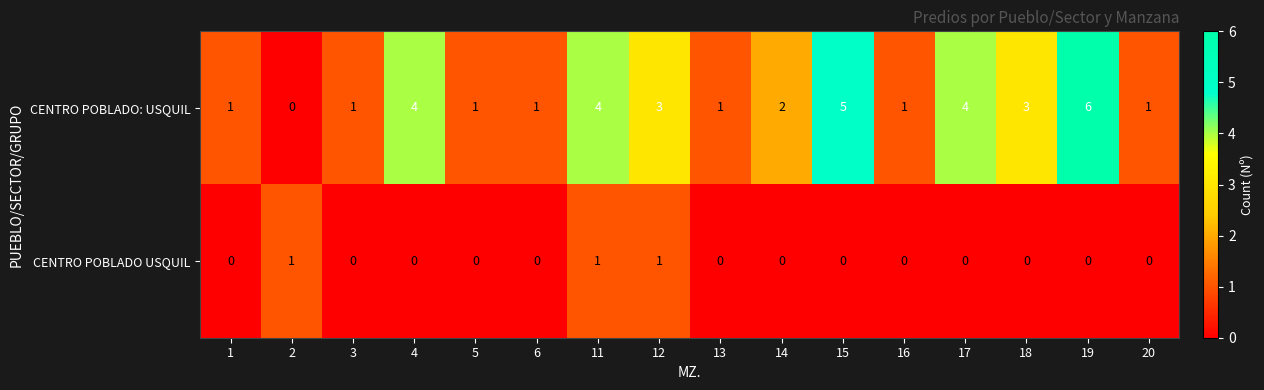

Is the value of CENTRO POBLADO: USQUIL at 12 greater than the value of CENTRO POBLADO USQUIL at 19?

Yes